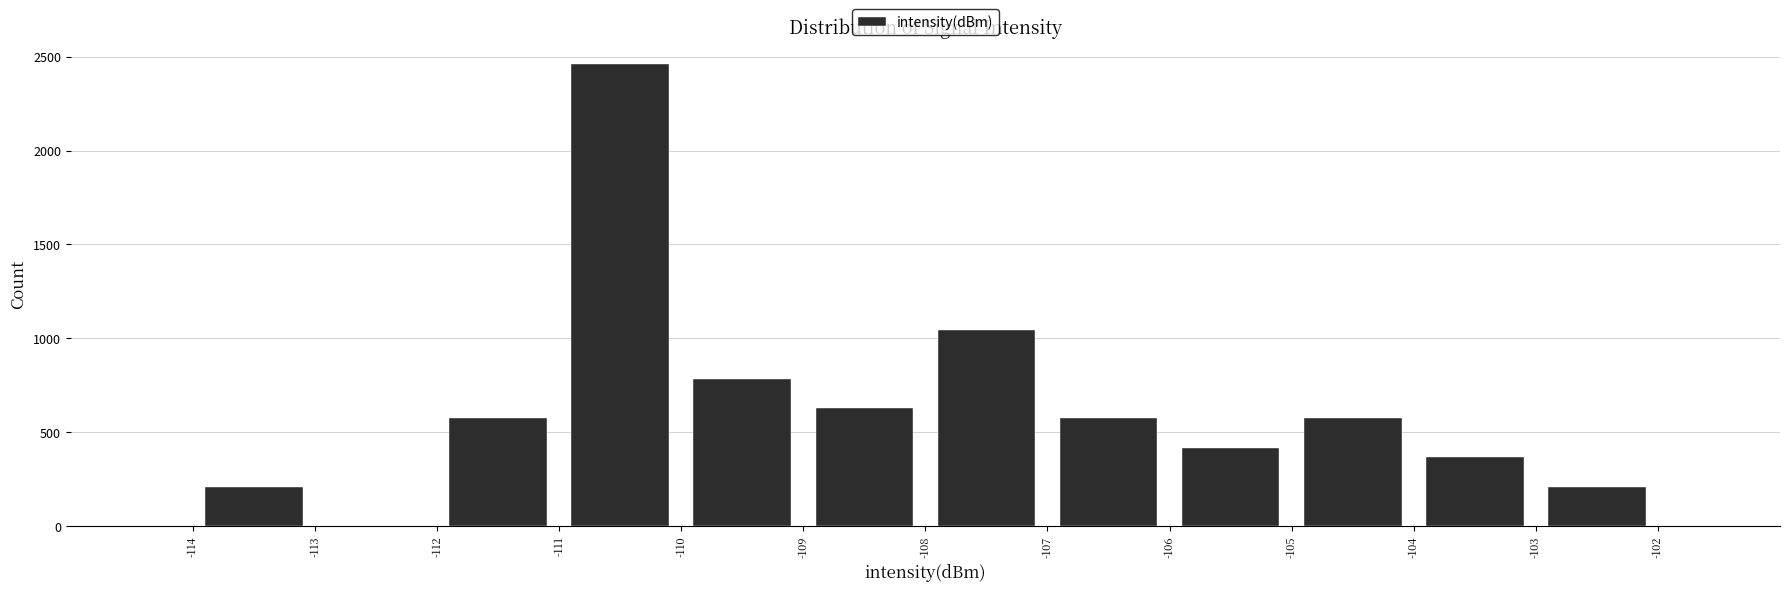

What is the height of the bar covering -103 to -102 on the x-axis? The values are not printed on the chart, so give them approximately, as read against the axis.

200